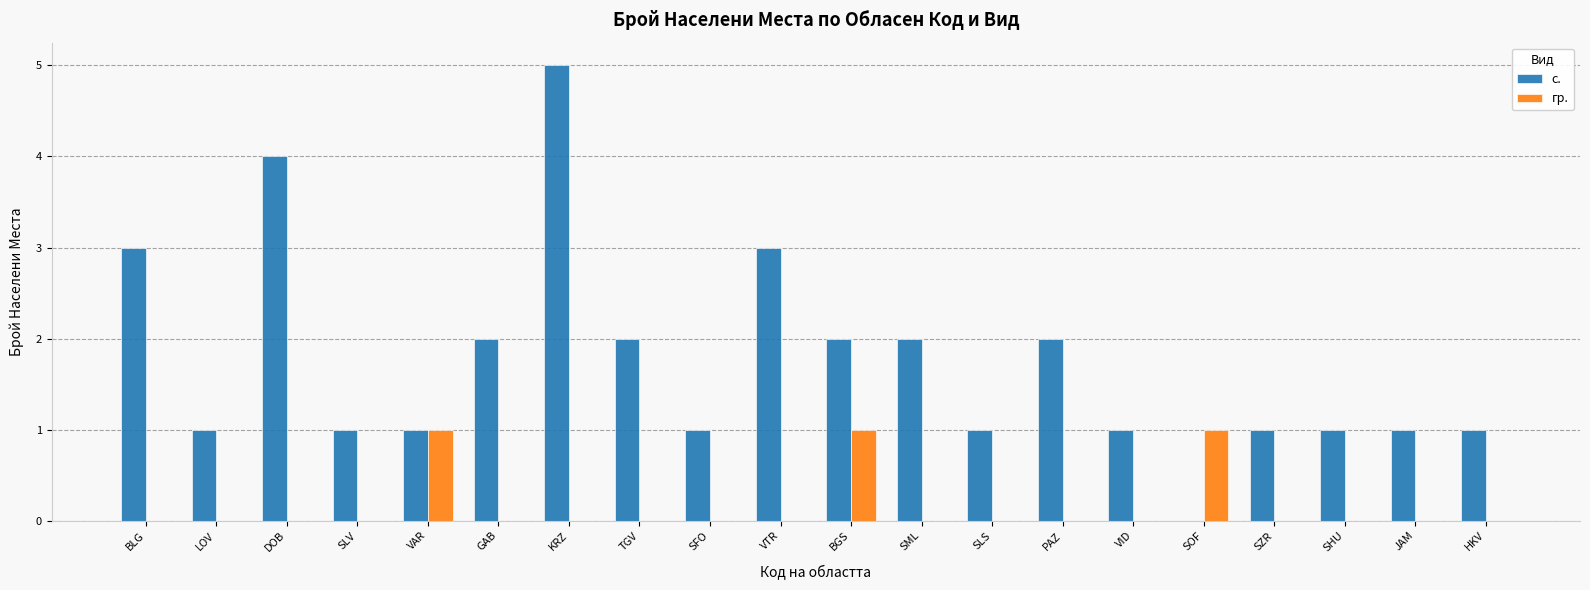

What is the spread (max minus min) of values at HKV?

1